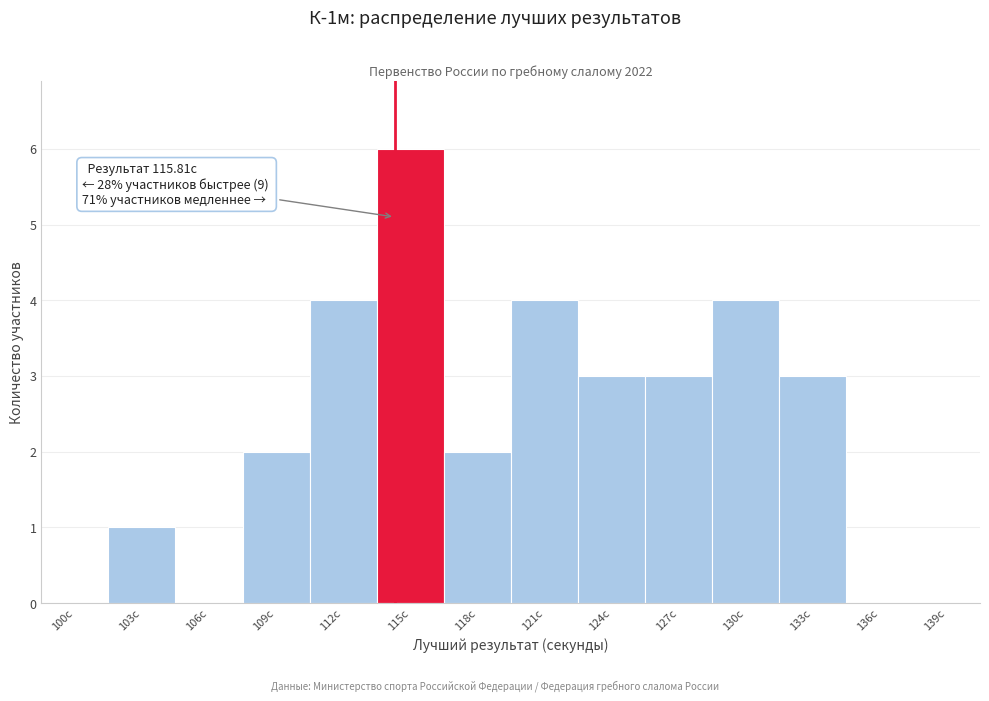

Reading right to left, what are all the values shown in this chart?

139с=0	136с=0	133с=3	130с=4	127с=3	124с=3	121с=4	118с=2	115с=6	112с=4	109с=2	106с=0	103с=1	100с=0